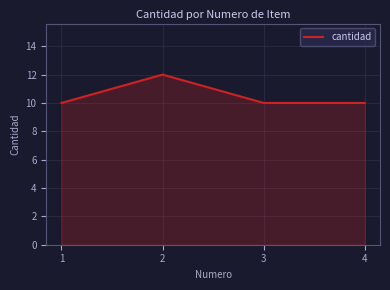

Count the number of categories in the chart.

4